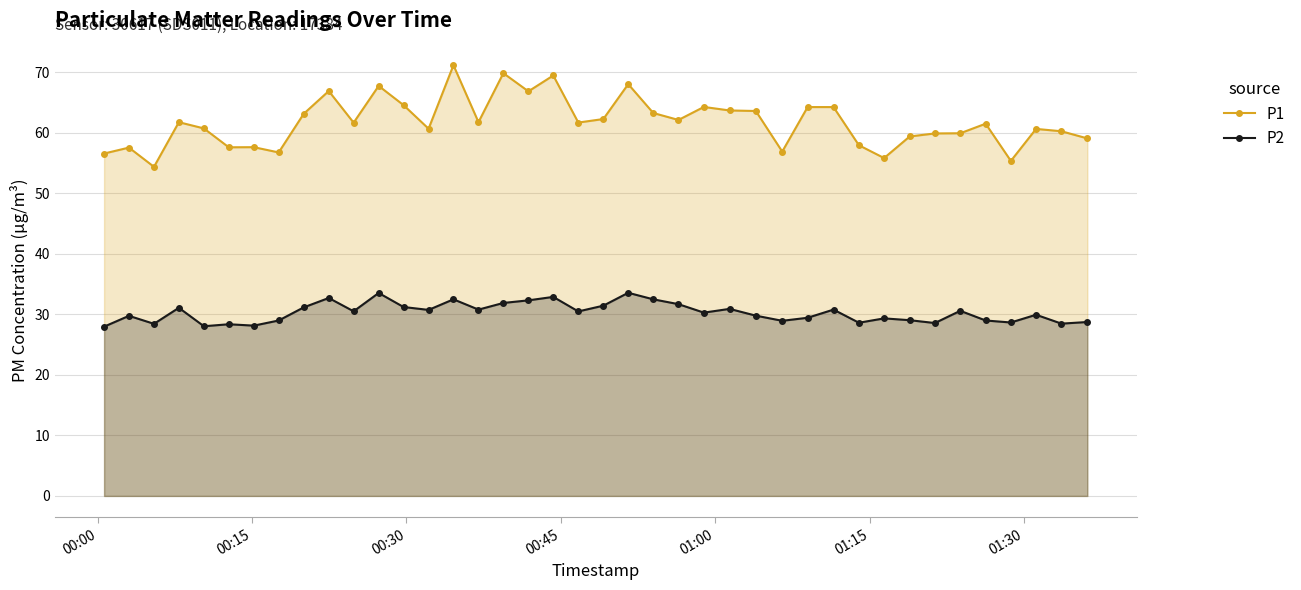

List the series in order of their overall mean, highest first.

P1, P2